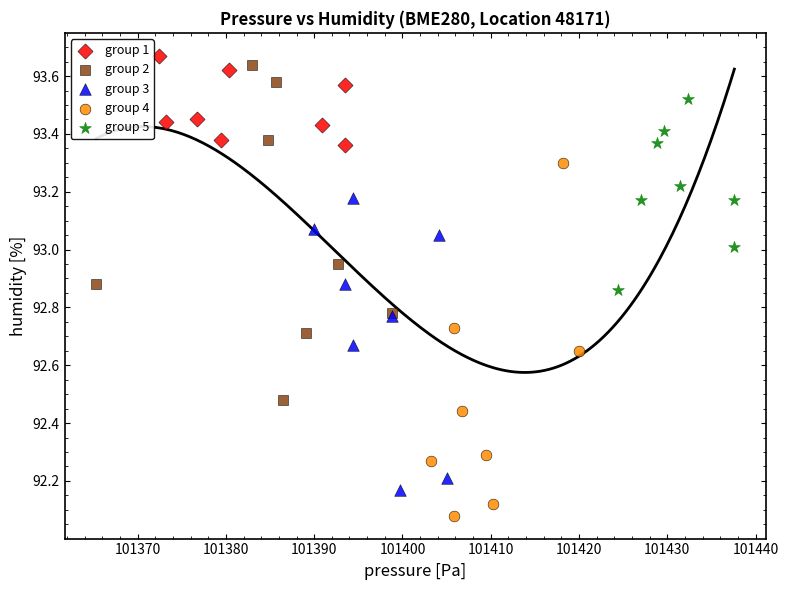

What are all the series names shown in the legend?

group 1, group 2, group 3, group 4, group 5